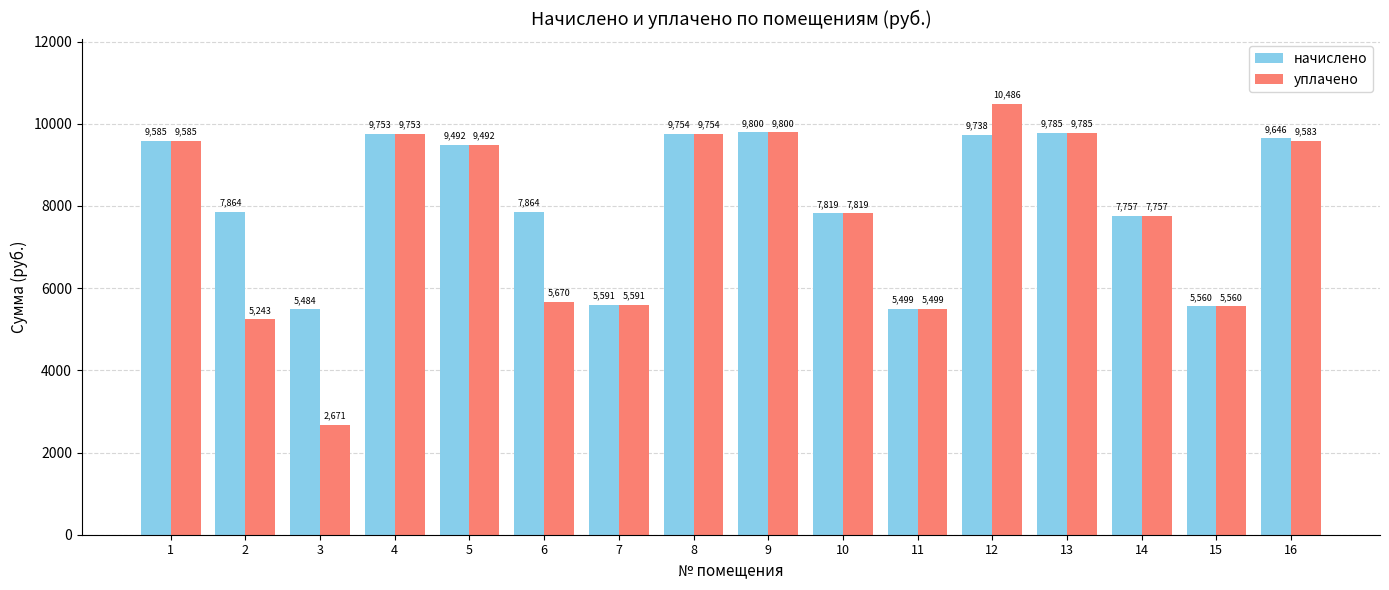

Rank the categories by уплачено value from lowest to highest.

3, 2, 11, 15, 7, 6, 14, 10, 5, 16, 1, 4, 8, 13, 9, 12